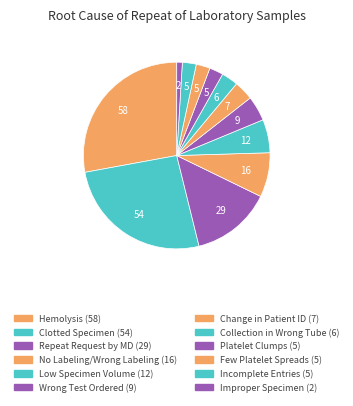

How many segments does this pie chart have?

12